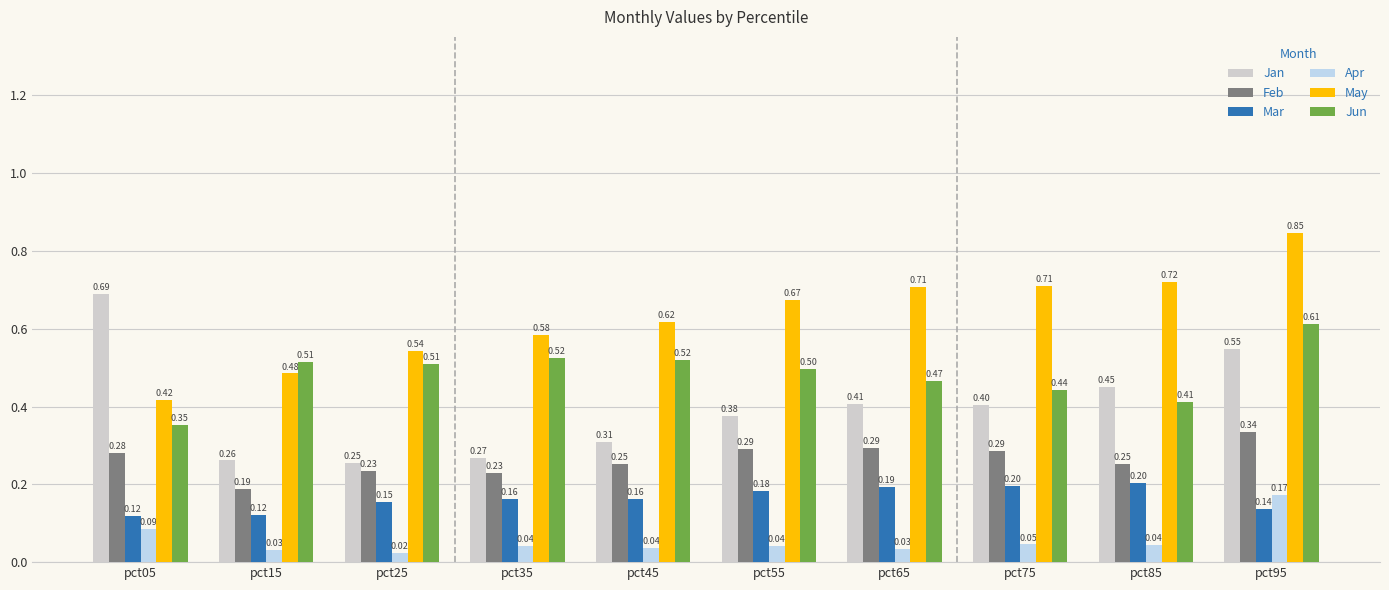

The Feb series shows 0.2 at pct95. True or false?

False